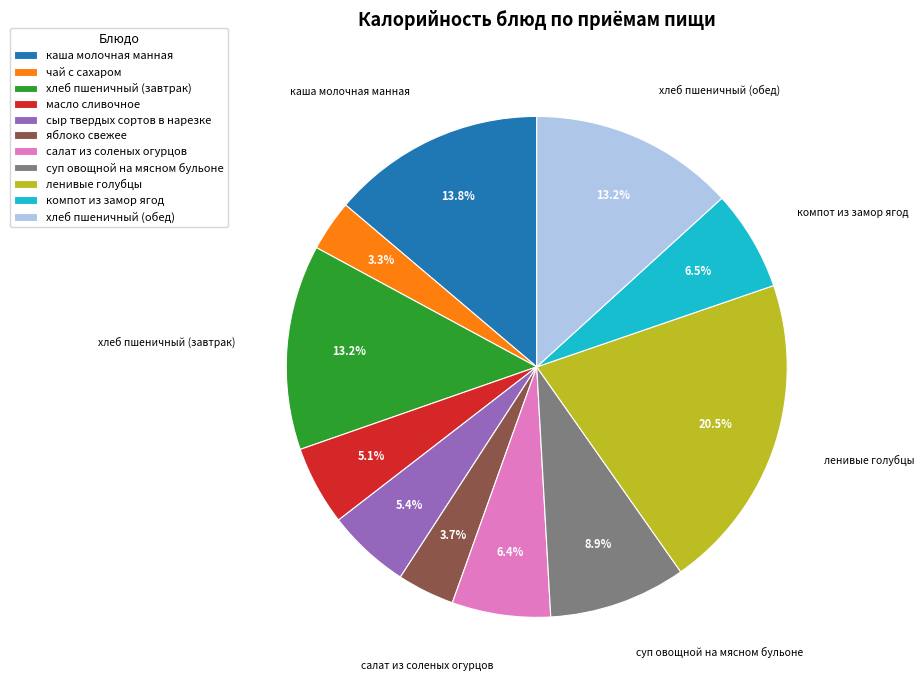

True or false: салат из соленых огурцов accounts for 6% of the total.

True